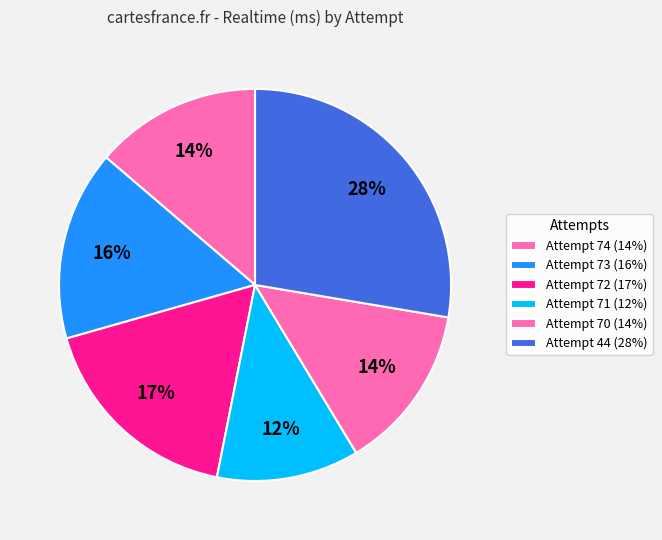

Is it true that Attempt 70 is 14% of the pie?

True